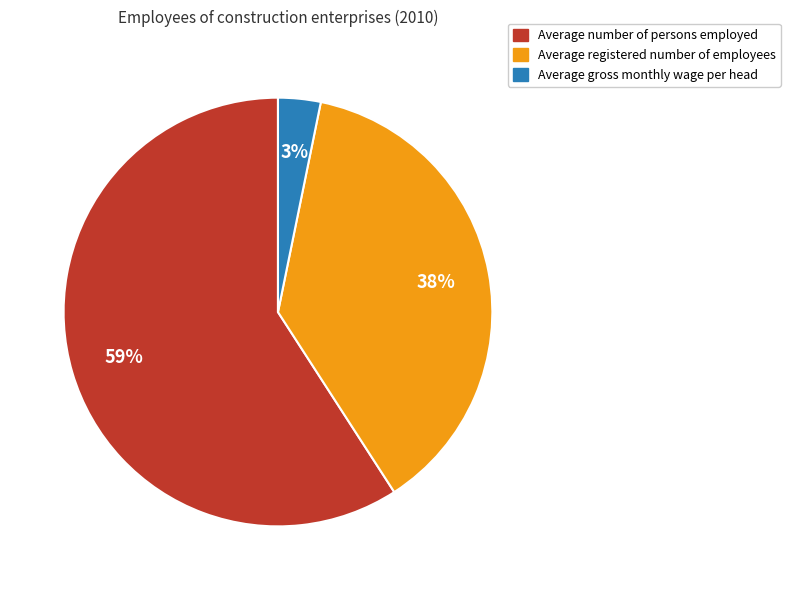

Rank the categories by value from highest to lowest.

Average number of persons employed, Average registered number of employees, Average gross monthly wage per head